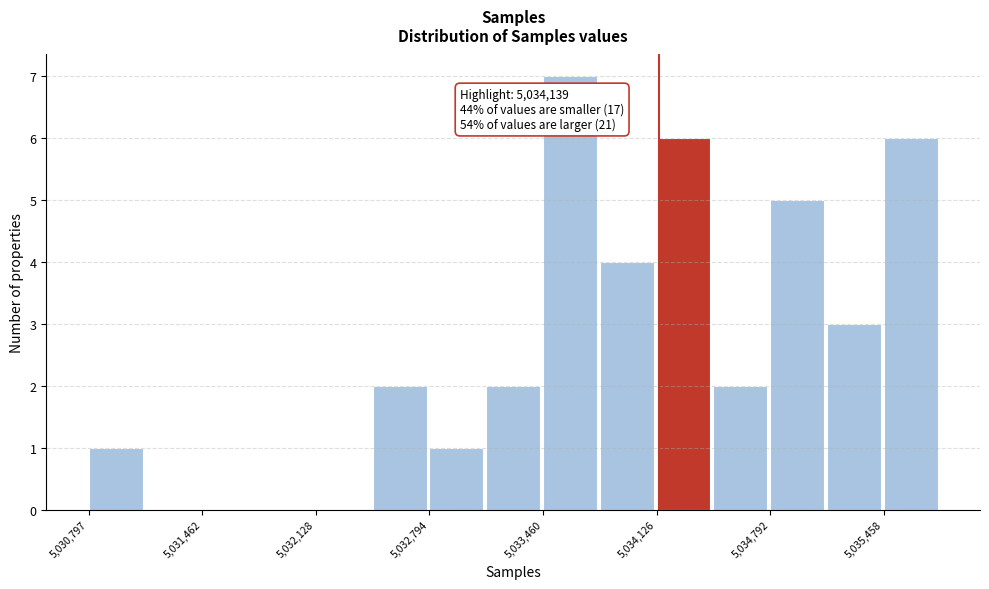

Read against the x-axis, roughly where is the centre of the tallest bar?

5033600